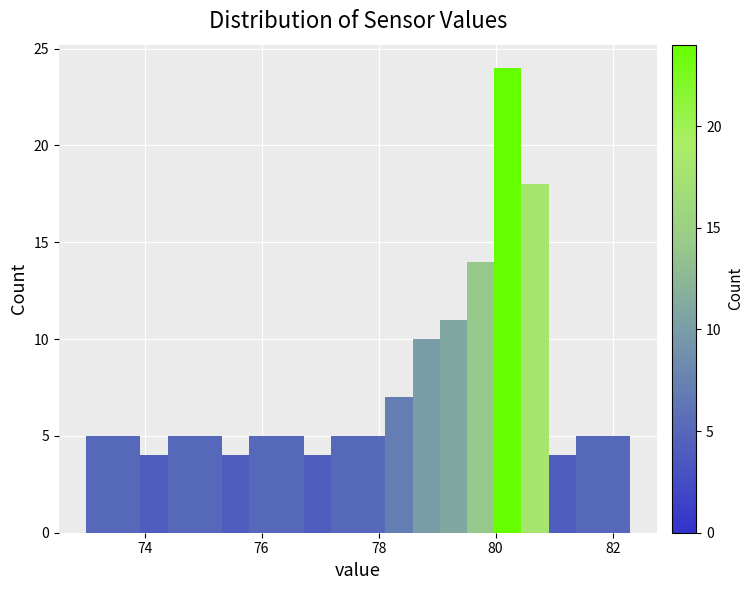

Read against the x-axis, roughly where is the centre of the tallest bar?

80.2